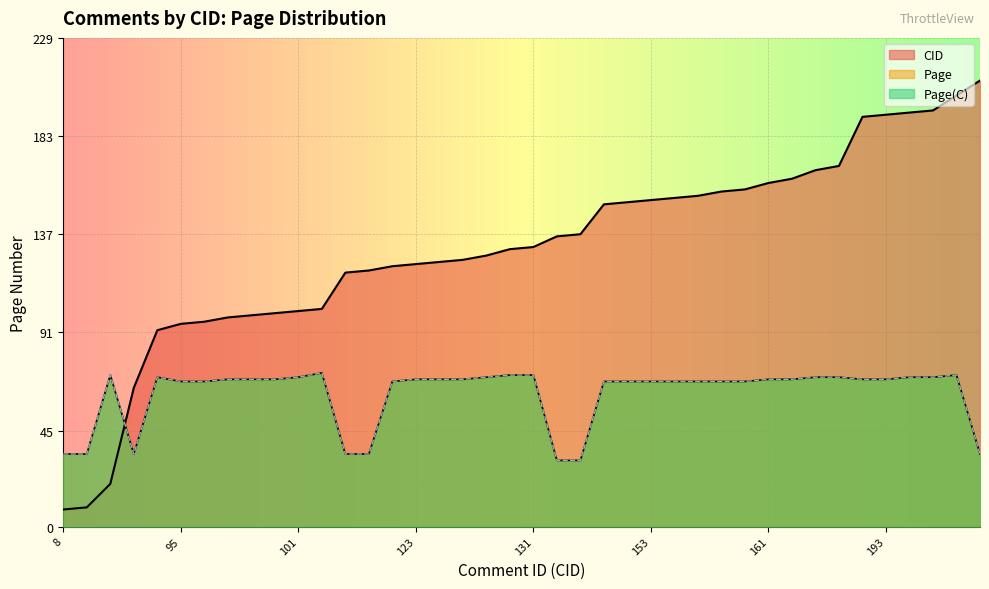

How many intersections are there between Page and CID?

1